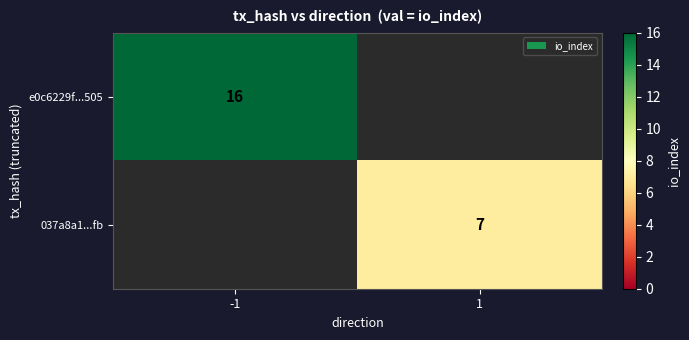

What is the difference between the highest and lowest values at 1?

7